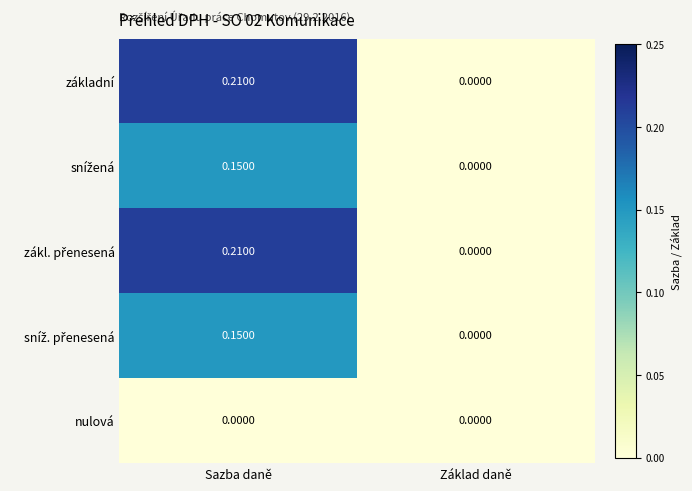

How many series are shown in this chart?

5